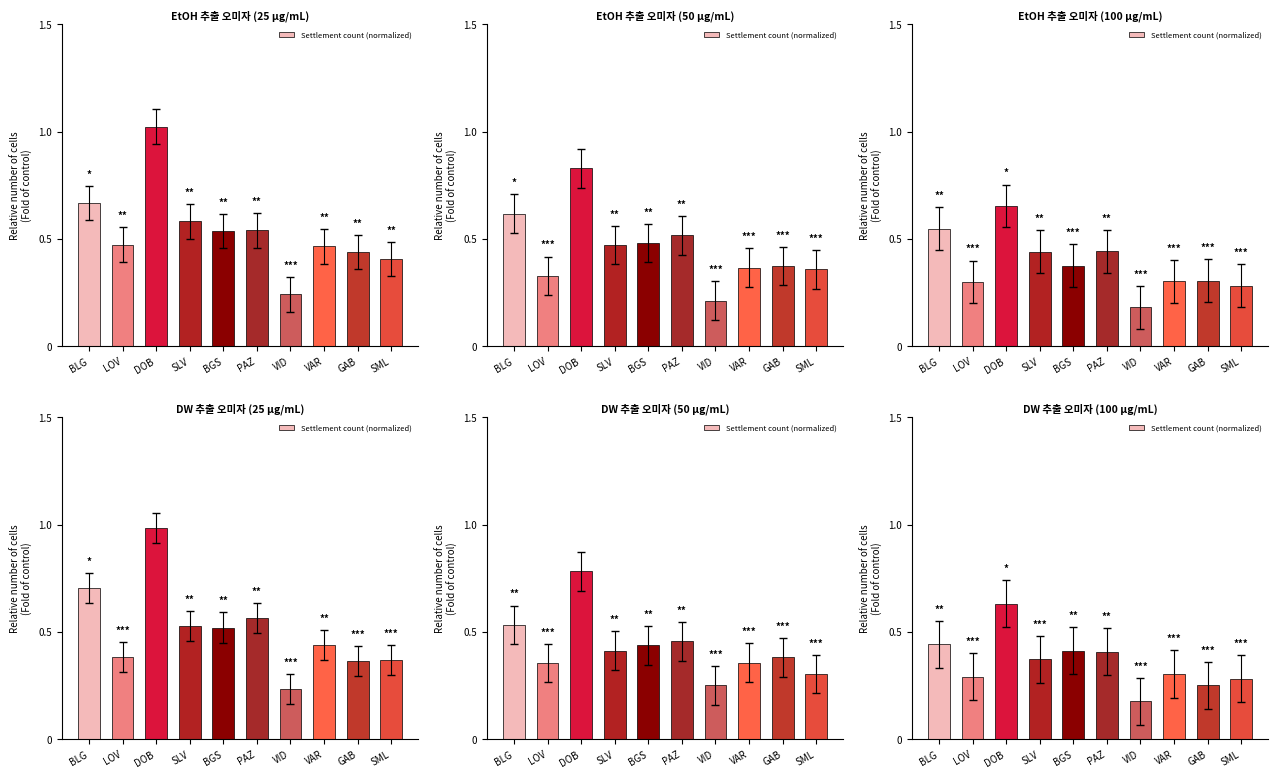

What position from the right is VID?

4